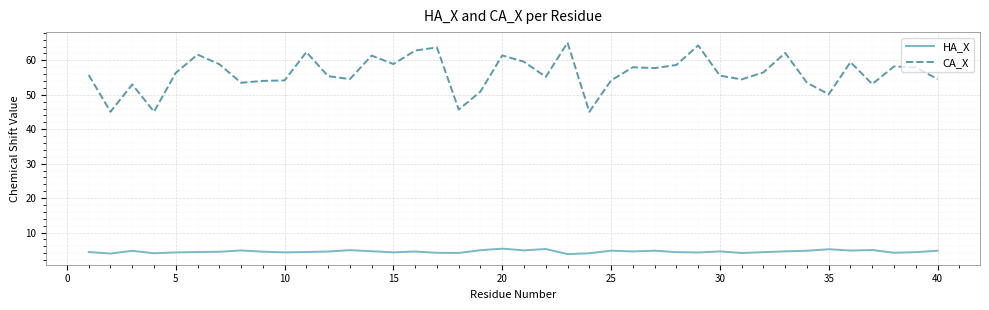

True or false: CA_X and HA_X cross at least once.

False